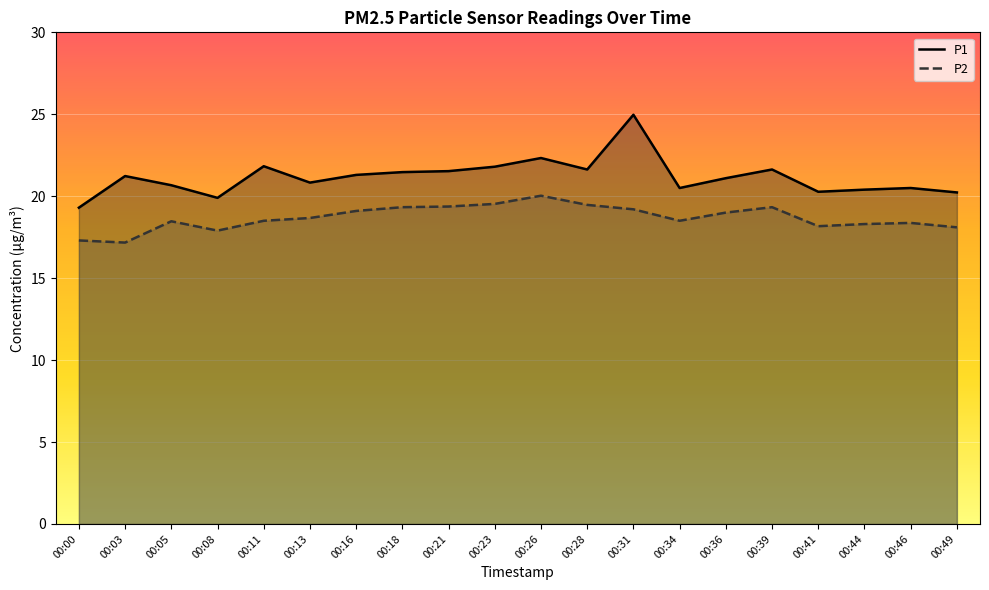

At which label does P1 reach its peak?

00:31